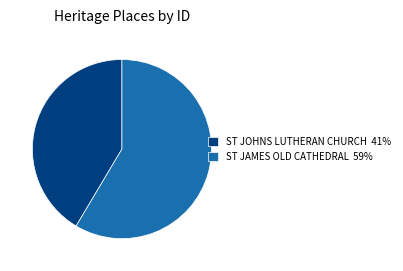

Rank the categories by value from highest to lowest.

ST JAMES OLD CATHEDRAL, ST JOHNS LUTHERAN CHURCH